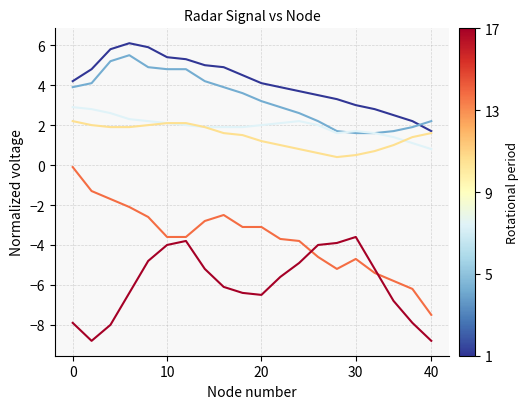

What is the smallest value displayed?

-8.8